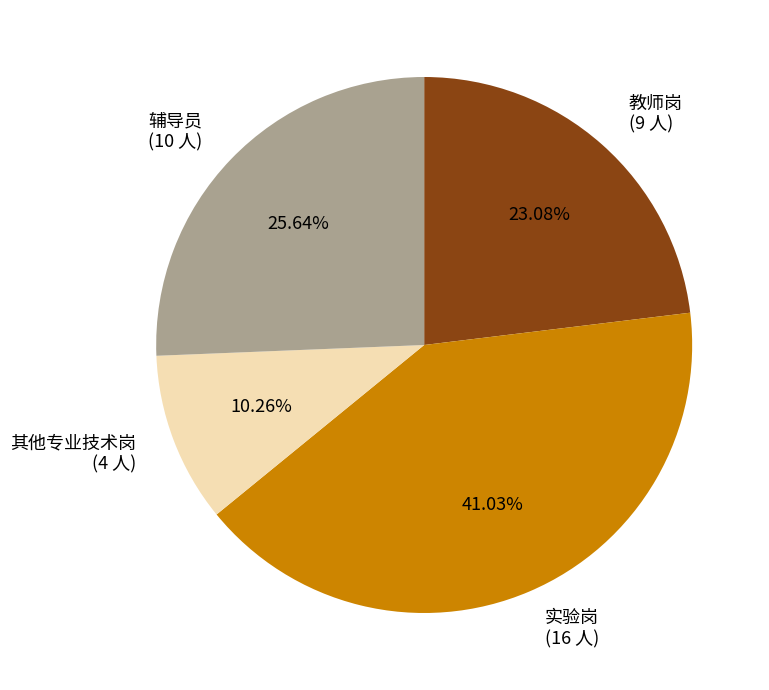

Does any single category account for the majority?

No